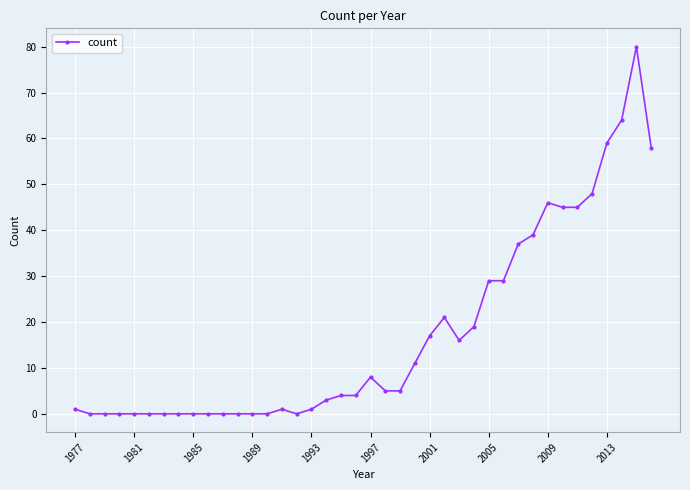

How many categories are shown in the chart?

40